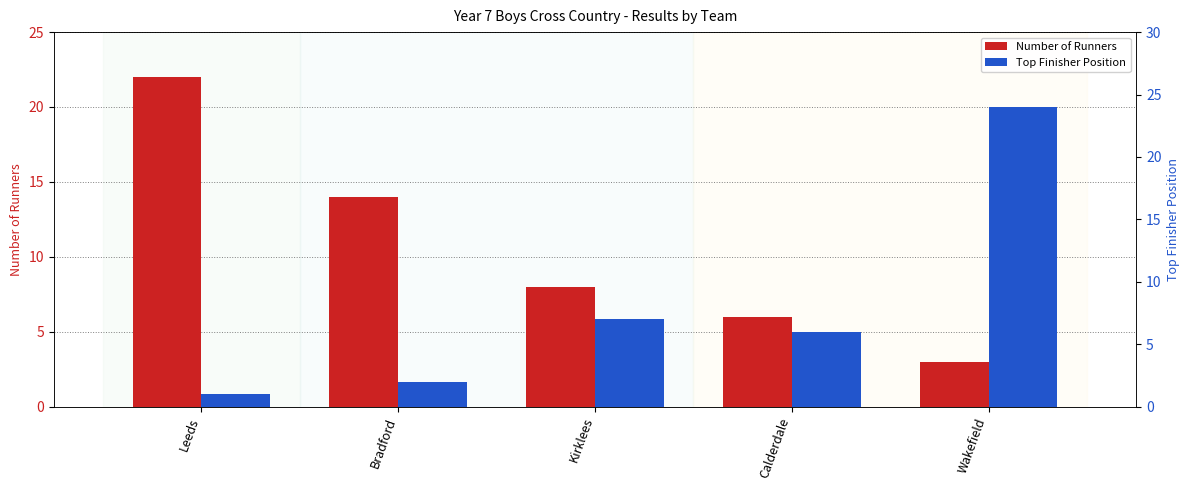

Between Kirklees and Leeds, which is larger?

Leeds